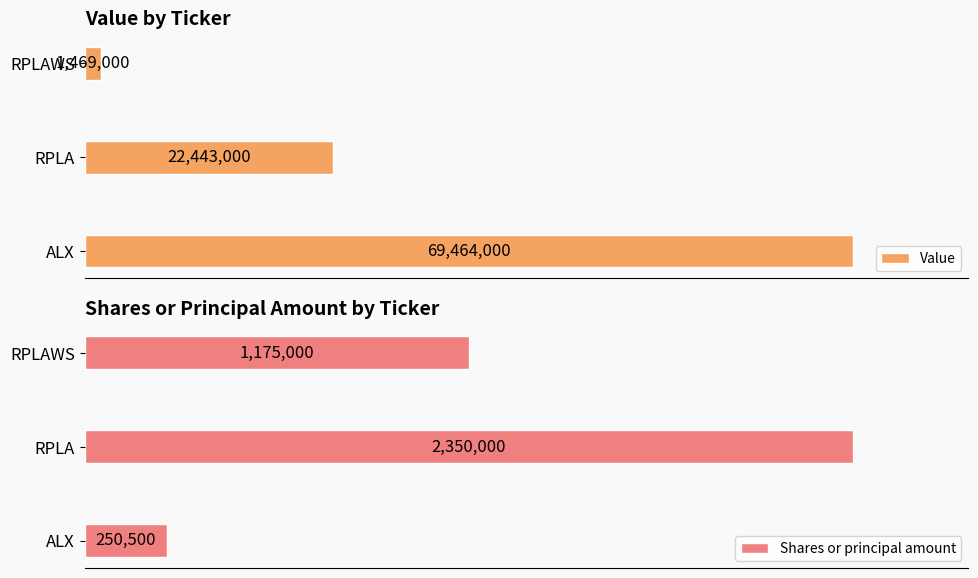

Where is Value nearest to the value 35466500?

RPLA